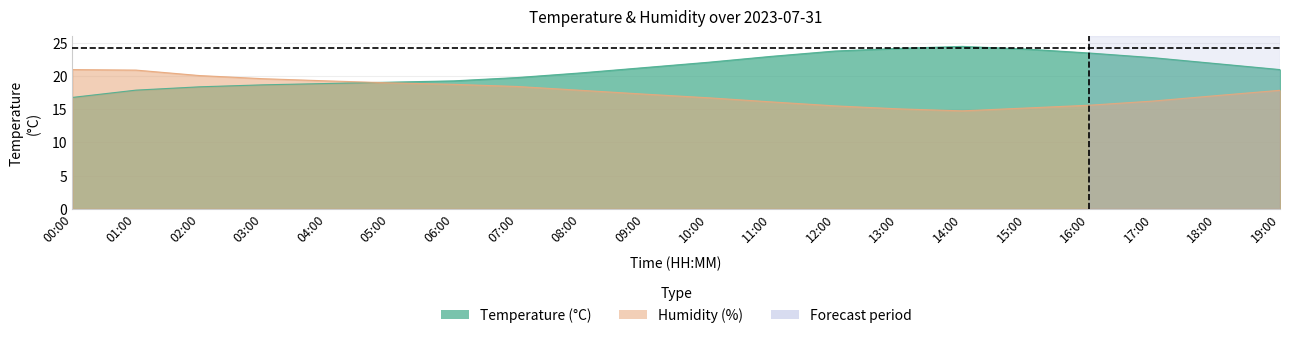

What is the difference between the maximum and minimum values in the humidity series?

6.2